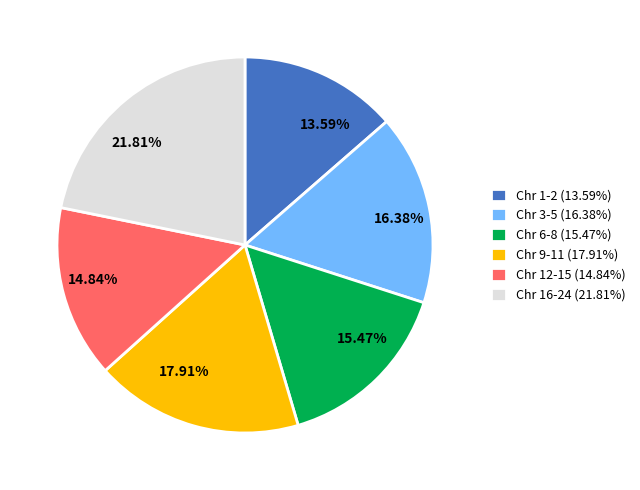

Combined, do 13.59% and 17.91% account for over 50%?

No